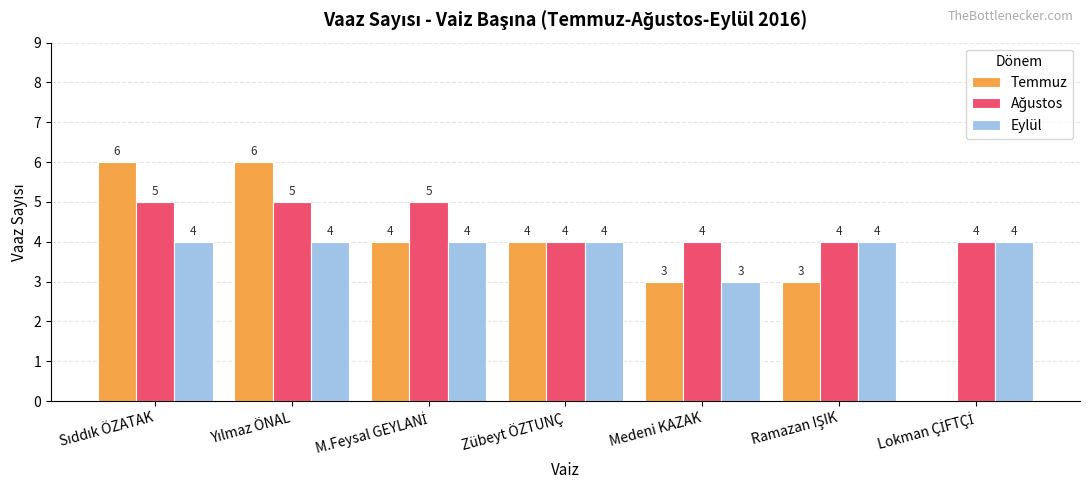

The Eylül series shows 2 at Zübeyt ÖZTUNÇ. True or false?

False